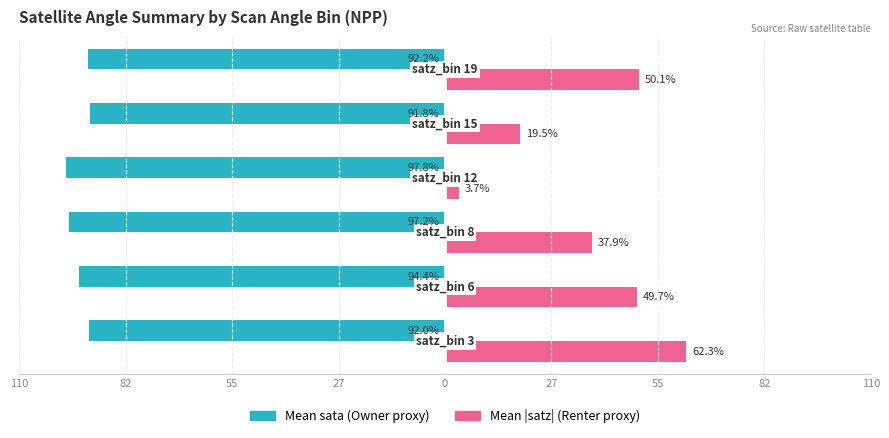

How many bars are there in total?

12